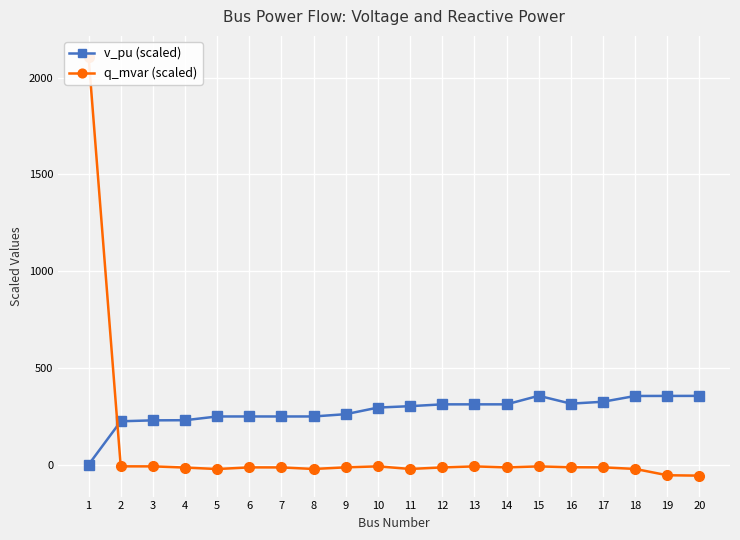

True or false: q_mvar (scaled) and v_pu (scaled) intersect in this chart.

True